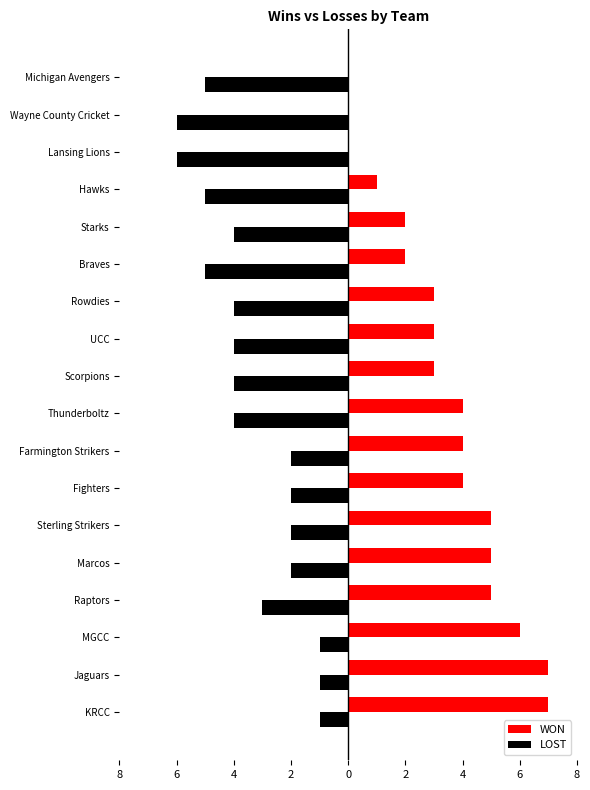

What are all the series names shown in the legend?

WON, LOST